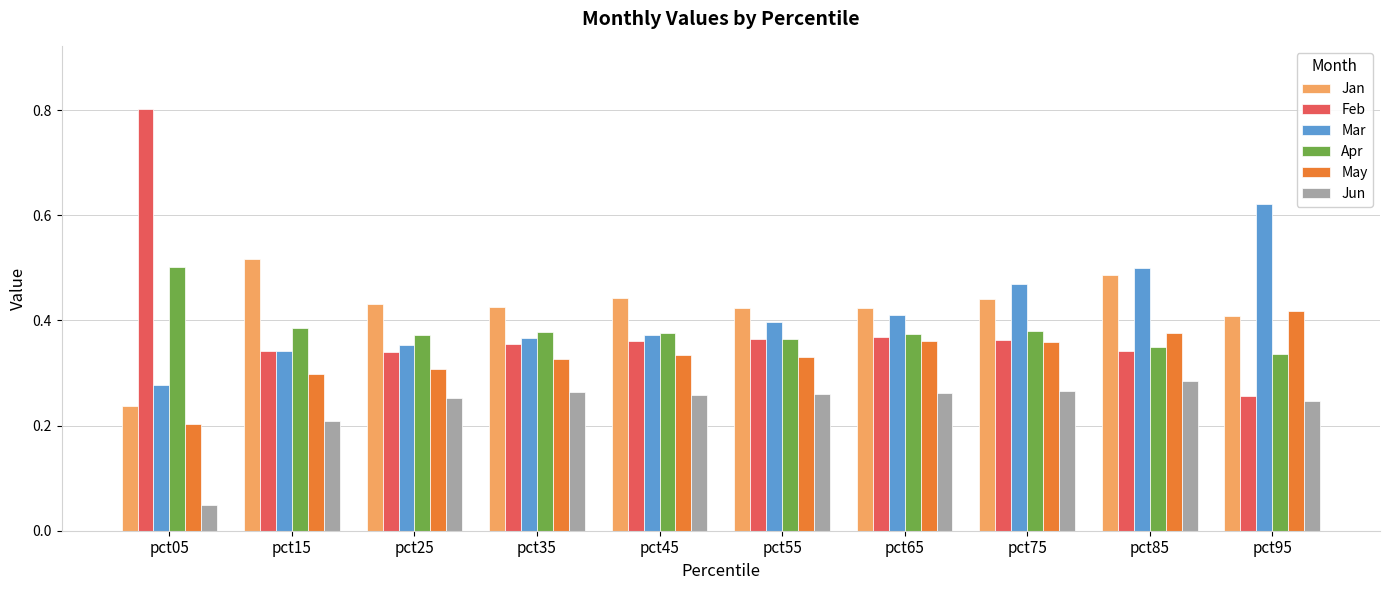

Which label corresponds to the largest value in the chart?

pct05